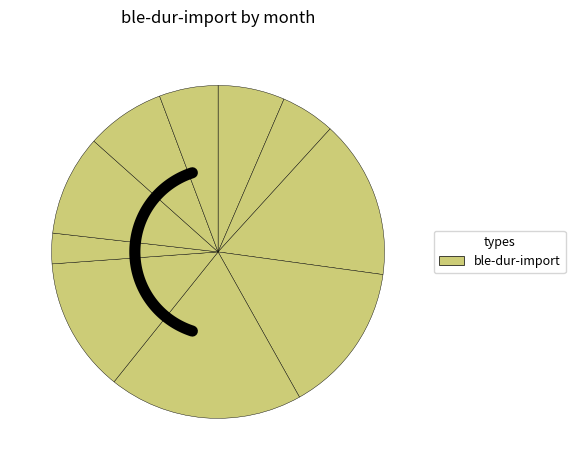

To the nearest percent, what percentage of the pie is juin?

13%